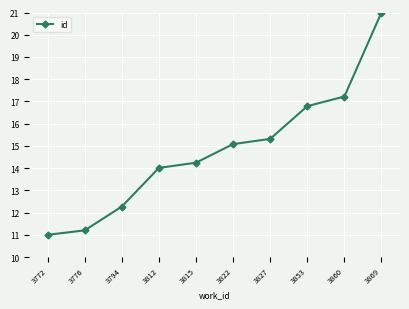

Between 3827 and 3815, which is larger?

3827